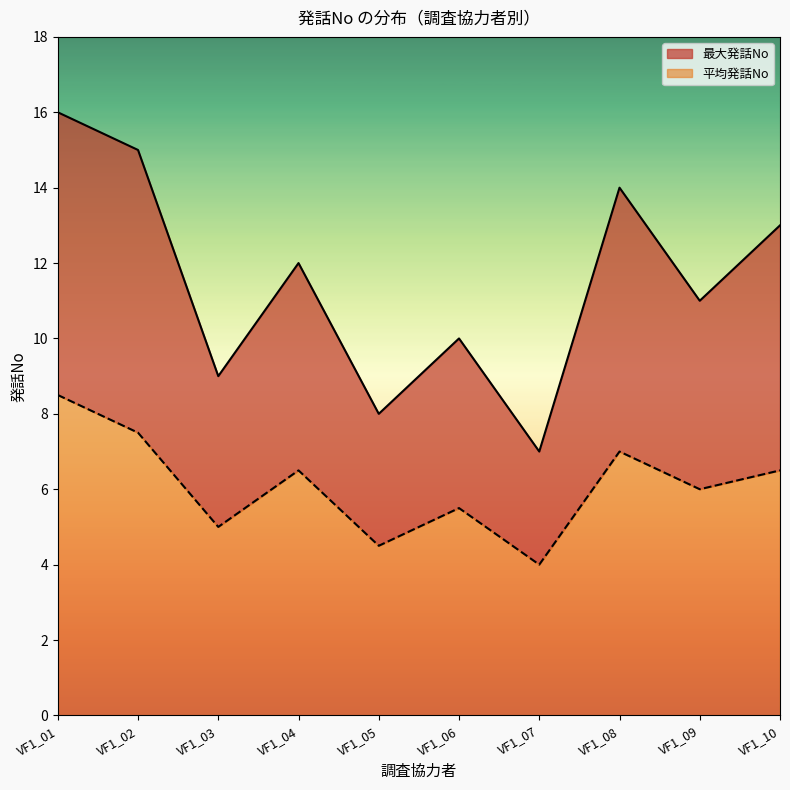

How many data points does each series have?

10